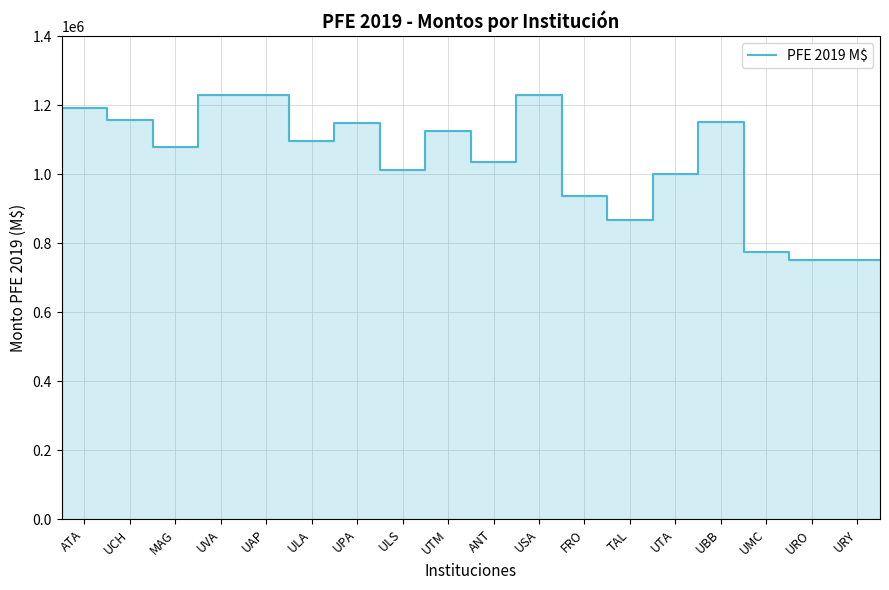

Which has a higher value, FRO or UBB?

UBB